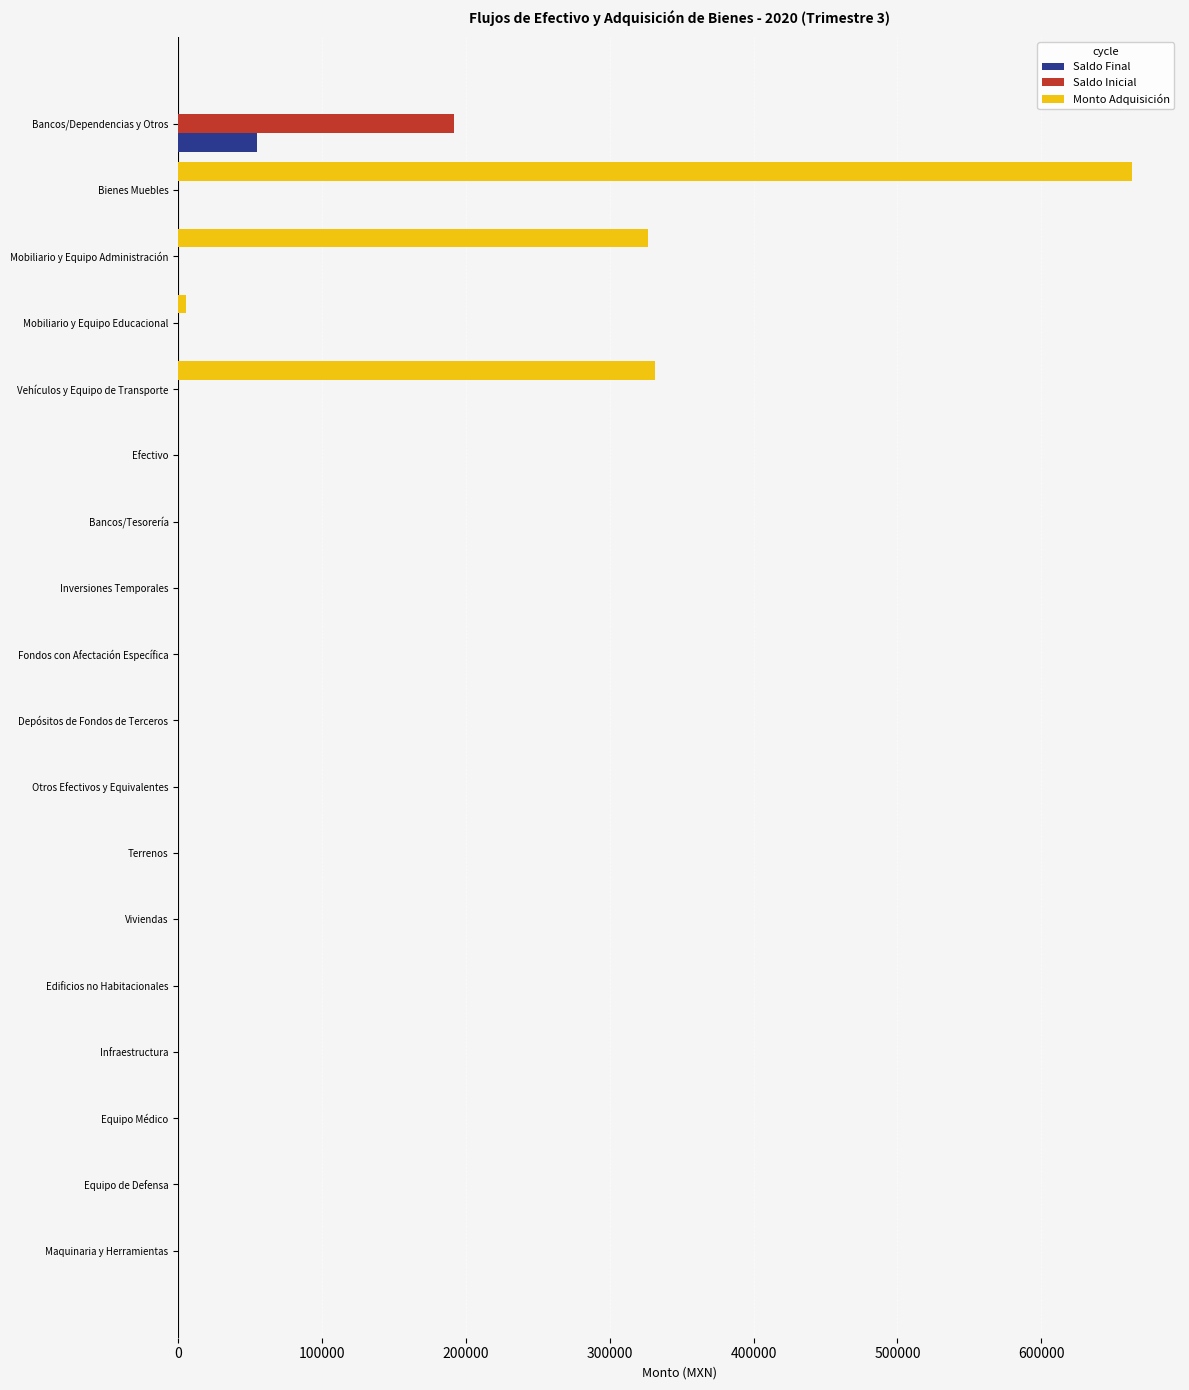

What are all the series names shown in the legend?

Saldo Final, Saldo Inicial, Monto Adquisición